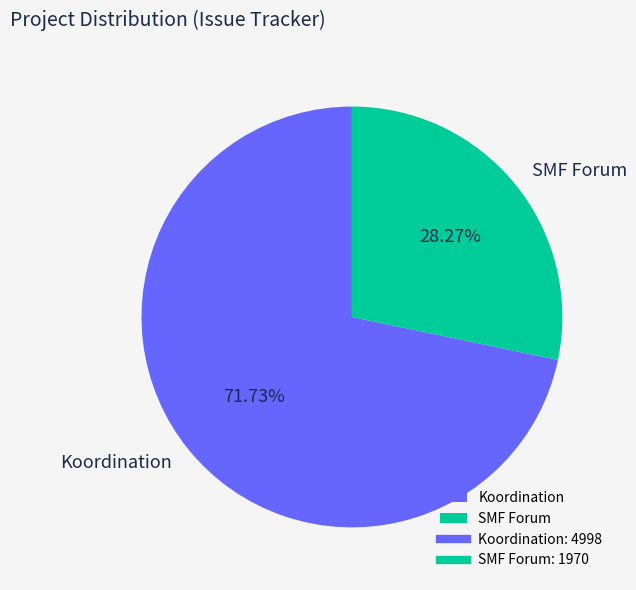

Between Koordination and SMF Forum, which is larger?

Koordination